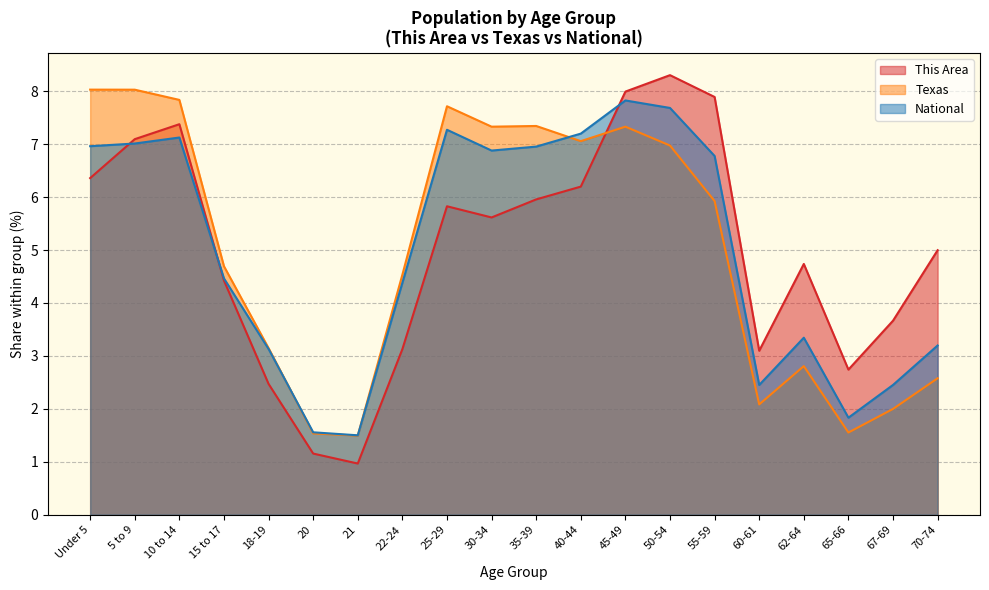

True or false: National and This Area cross at least once.

True